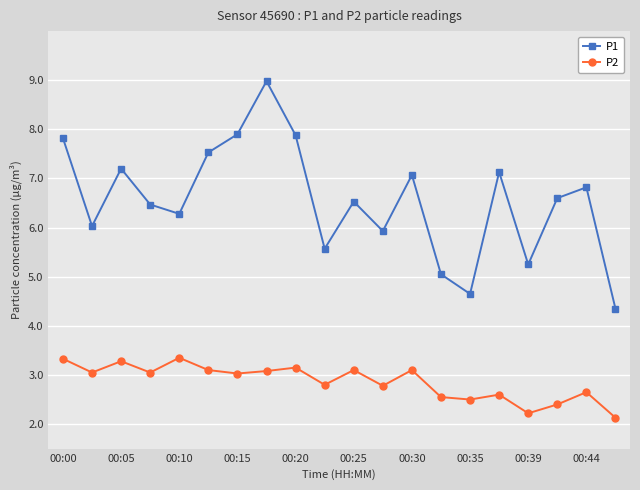

What is the maximum value shown in the chart?

9.0